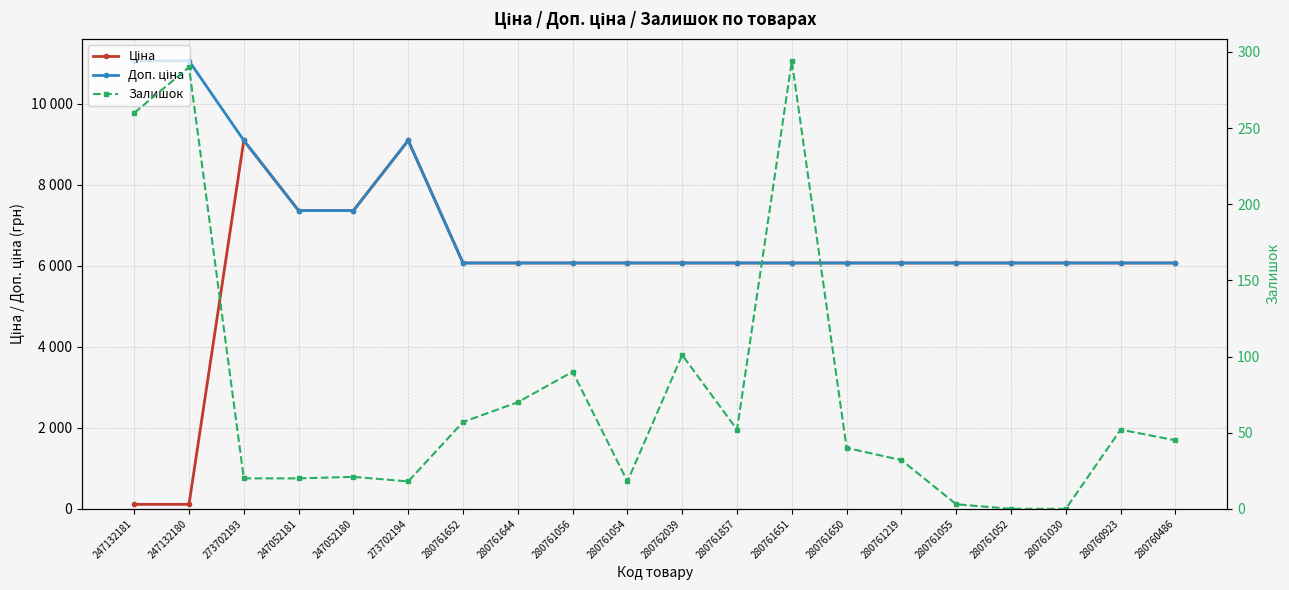

What is the difference between the second highest and minimum values in the Ціна series?

8981.5